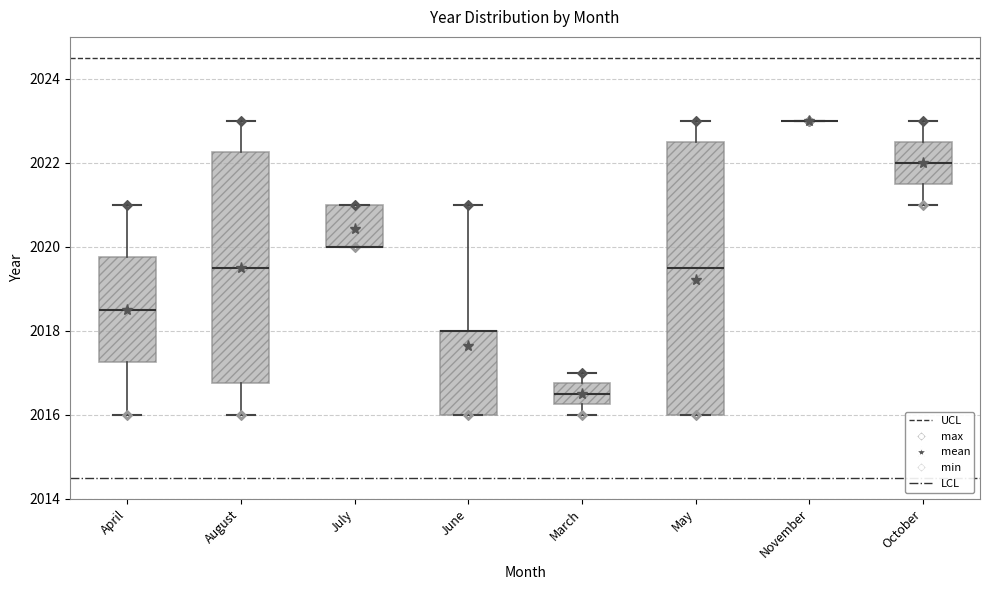

Reading left to right, read every box against the y-axis: the position of its median line, the range the box covers, and the ends of its whiskers. The values are not printed on the chart, so give them approximately, as read against the axis.

April: median 2018.6, box 2017.2 to 2019.8, whiskers 2016.0 to 2021.0
August: median 2019.6, box 2016.8 to 2022.2, whiskers 2016.0 to 2023.0
July: median 2020.0 (drawn on the box's lower edge), box 2020.0 to 2021.0, whiskers 2020.0 to 2021.0
June: median 2018.0 (drawn on the box's upper edge), box 2016.0 to 2018.0, whiskers 2016.0 to 2021.0
March: median 2016.6, box 2016.2 to 2016.8, whiskers 2016.0 to 2017.0
May: median 2019.6, box 2016.0 to 2022.6, whiskers 2016.0 to 2023.0
November: box collapsed to a line at 2023.0, whiskers 2023.0 to 2023.0
October: median 2022.0, box 2021.6 to 2022.6, whiskers 2021.0 to 2023.0